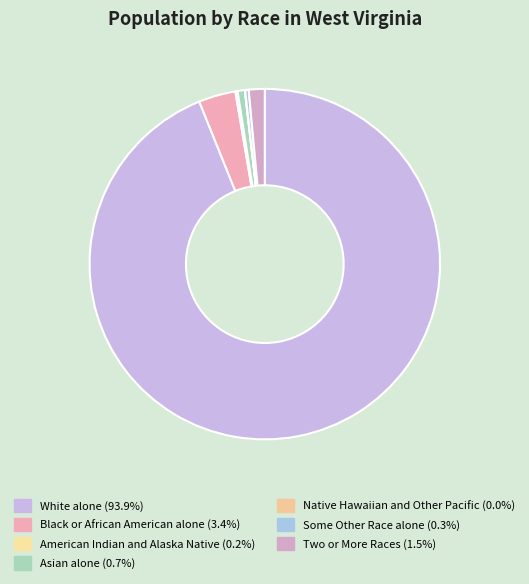

What is the total percentage of White alone and Asian alone?

94.6%